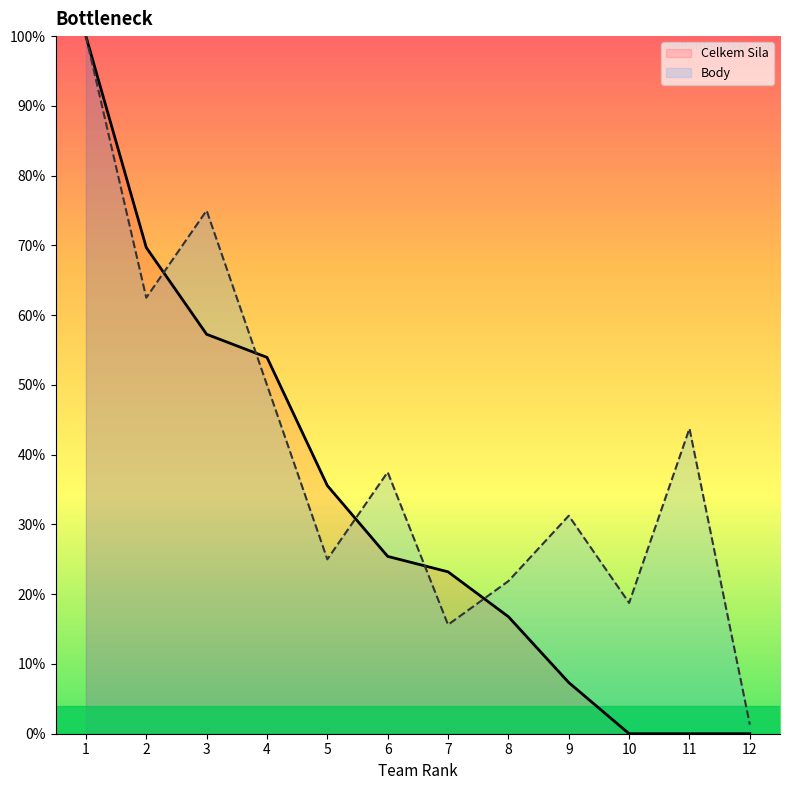

At which category does the chart reach its minimum across all series?

10